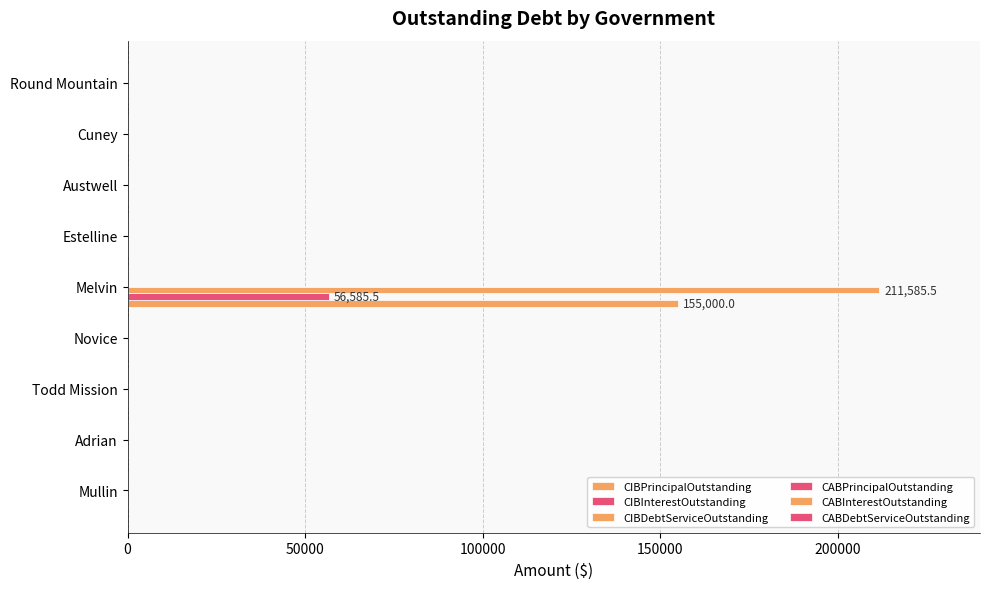

How many data points in CIBPrincipalOutstanding are above 0?

1